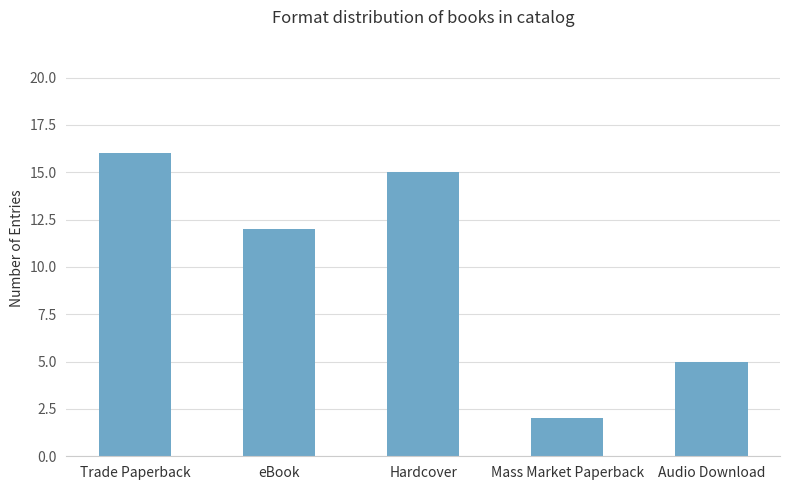

Reading left to right, extract all data points from this chart.

Trade Paperback=16	eBook=12	Hardcover=15	Mass Market Paperback=2	Audio Download=5